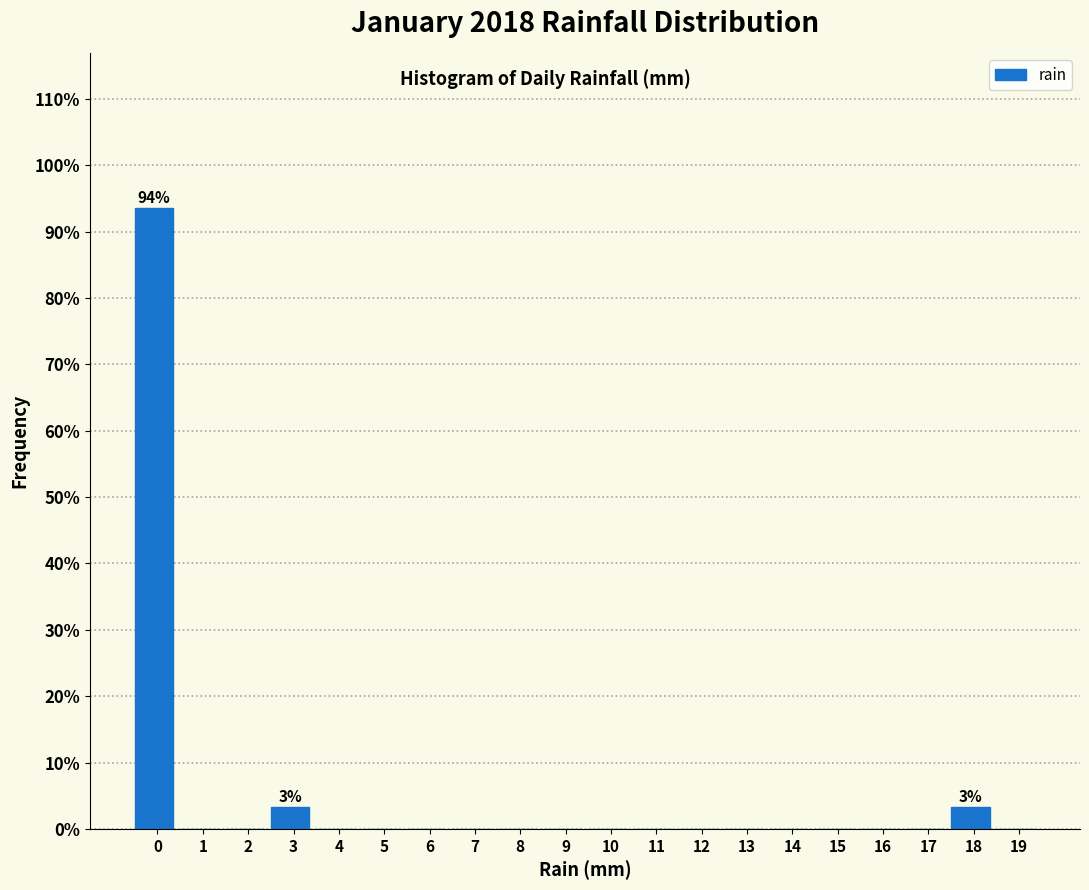

Reading left to right, what are all the values shown in this chart?

0=93.5	1=0.0	2=0.0	3=3.2	4=0.0	5=0.0	6=0.0	7=0.0	8=0.0	9=0.0	10=0.0	11=0.0	12=0.0	13=0.0	14=0.0	15=0.0	16=0.0	17=0.0	18=3.2	19=0.0